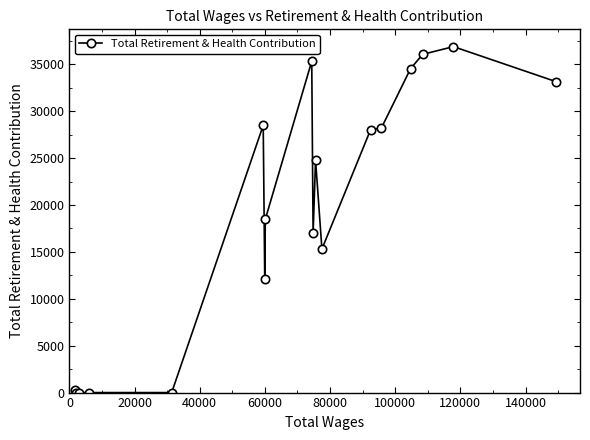

What is the maximum value shown in the chart?

36896